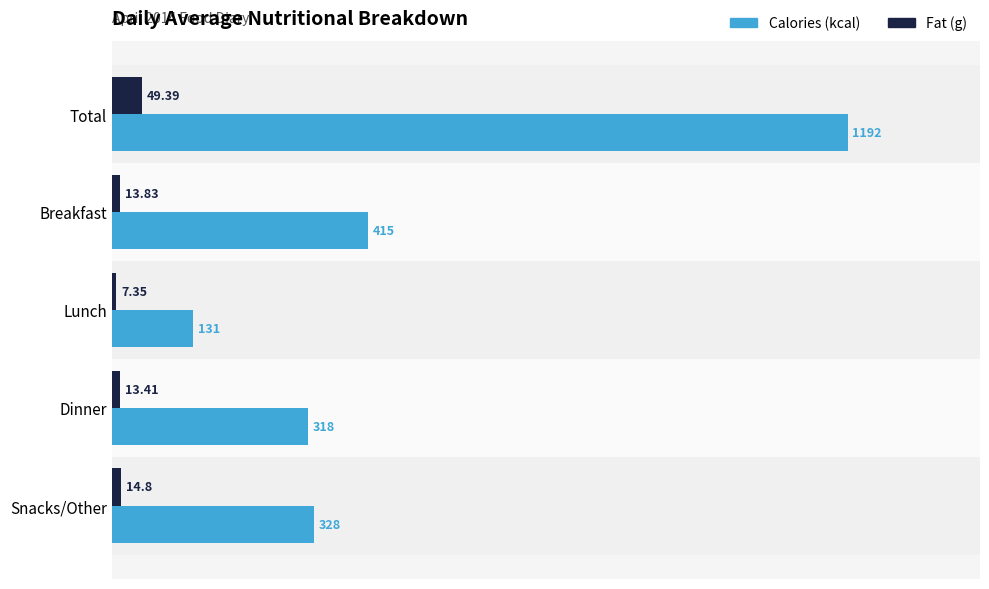

How many series are shown in this chart?

2